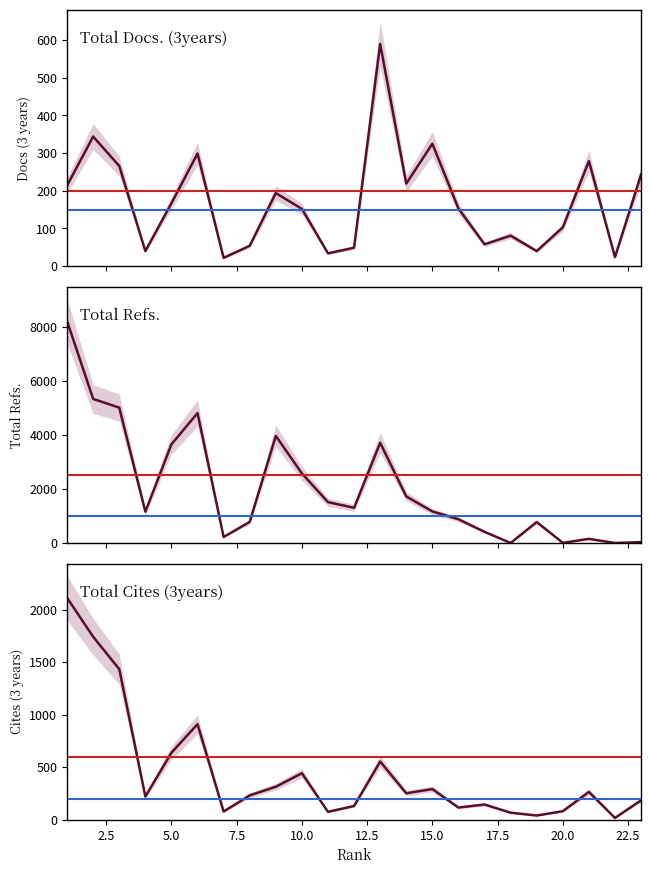

True or false: Total Cites (3years) and Total Refs. cross at least once.

True